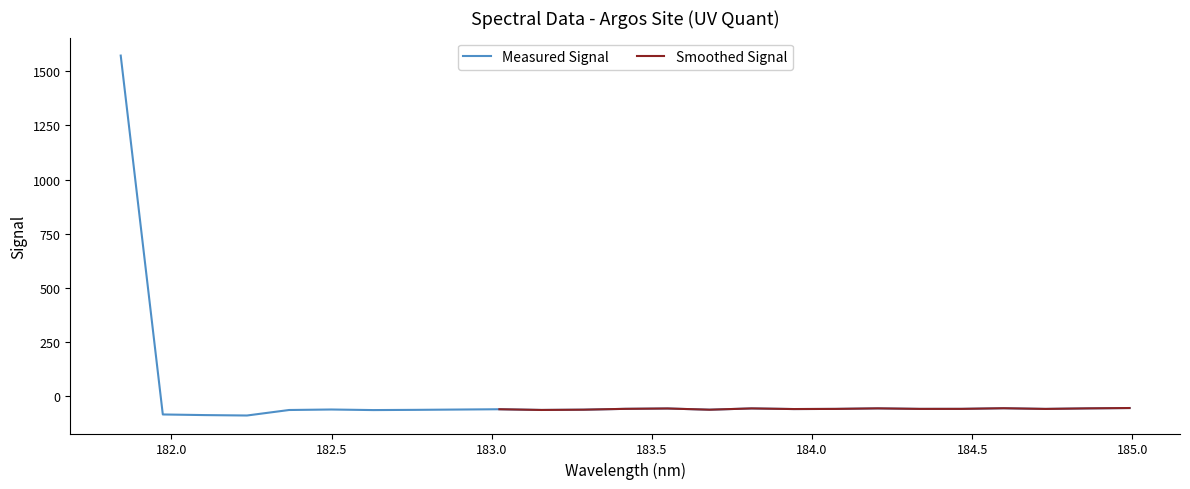

What is the minimum value for Measured Signal?

-88.1